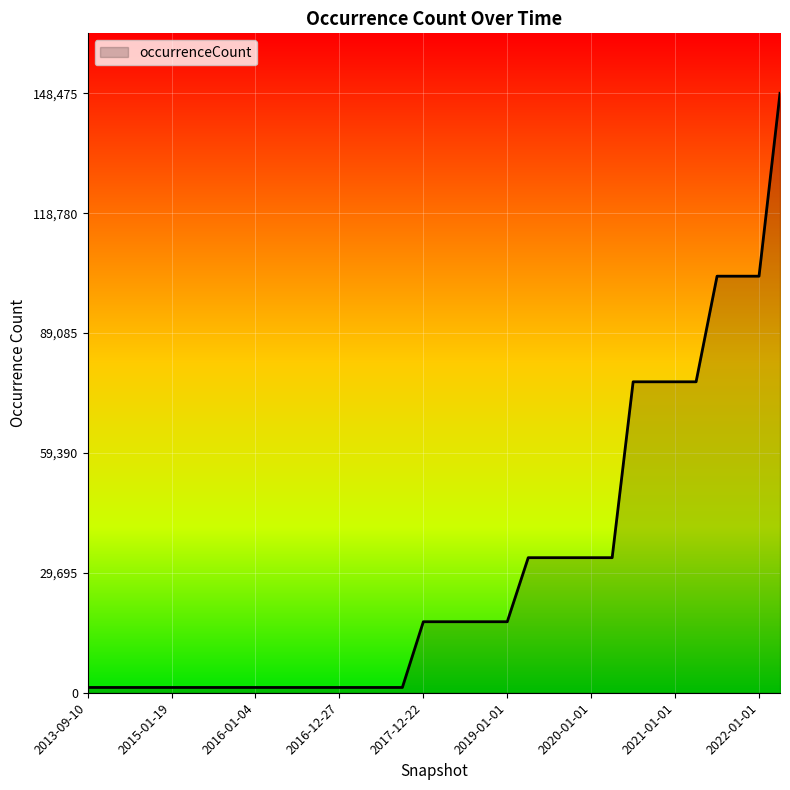

What is the maximum value shown in the chart?

148475